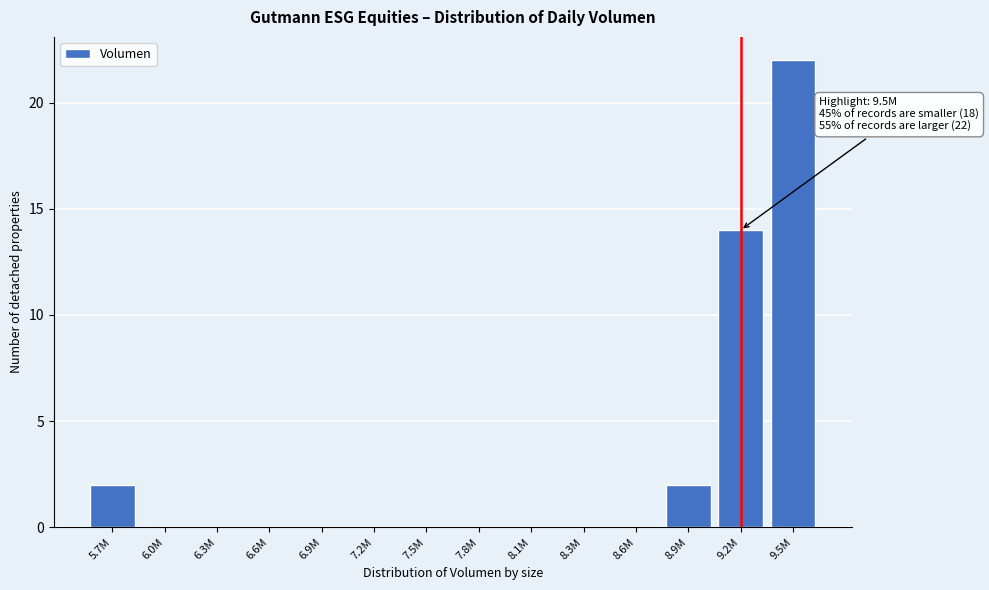

Reading left to right, transcribe all the data shown in this chart.

5.7M=2	6.0M=0	6.3M=0	6.6M=0	6.9M=0	7.2M=0	7.5M=0	7.8M=0	8.1M=0	8.3M=0	8.6M=0	8.9M=2	9.2M=14	9.5M=22